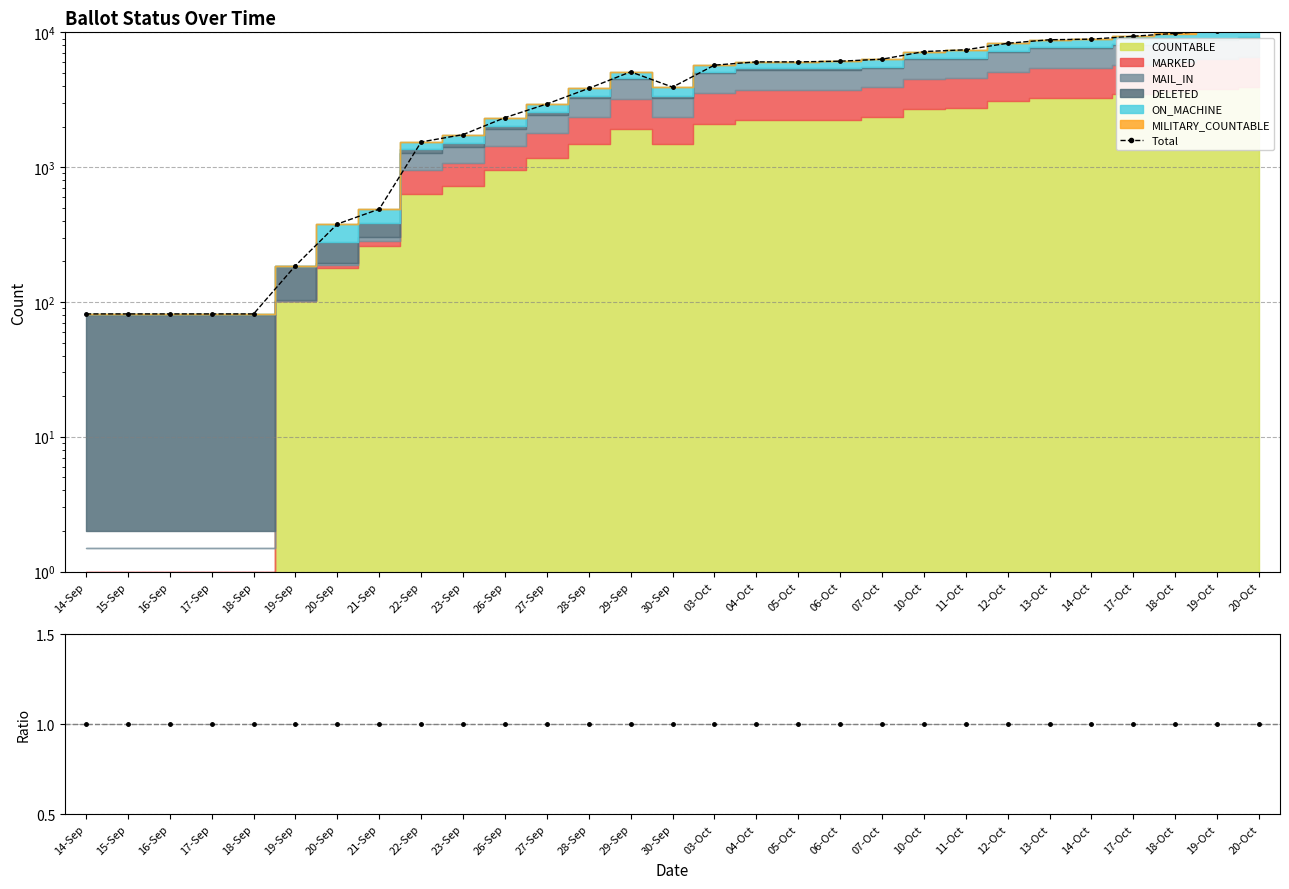

Rank the categories by value from lowest to highest.

14-Sep, 15-Sep, 16-Sep, 17-Sep, 18-Sep, 19-Sep, 20-Sep, 21-Sep, 22-Sep, 23-Sep, 26-Sep, 27-Sep, 28-Sep, 30-Sep, 29-Sep, 03-Oct, 04-Oct, 05-Oct, 06-Oct, 07-Oct, 10-Oct, 11-Oct, 12-Oct, 13-Oct, 14-Oct, 17-Oct, 18-Oct, 19-Oct, 20-Oct